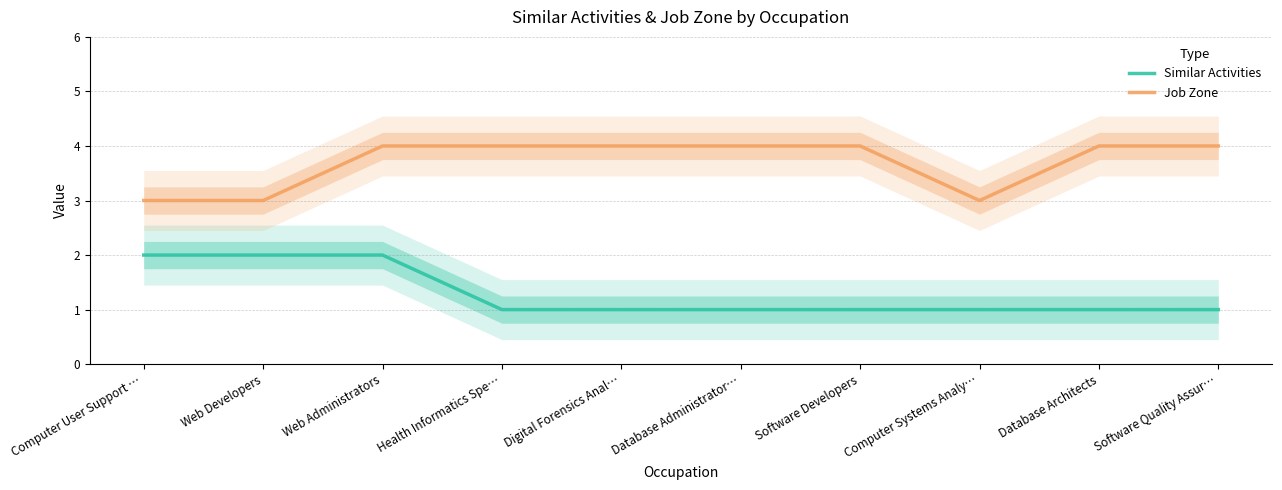

How many values in the Similar Activities series exceed 1?

3